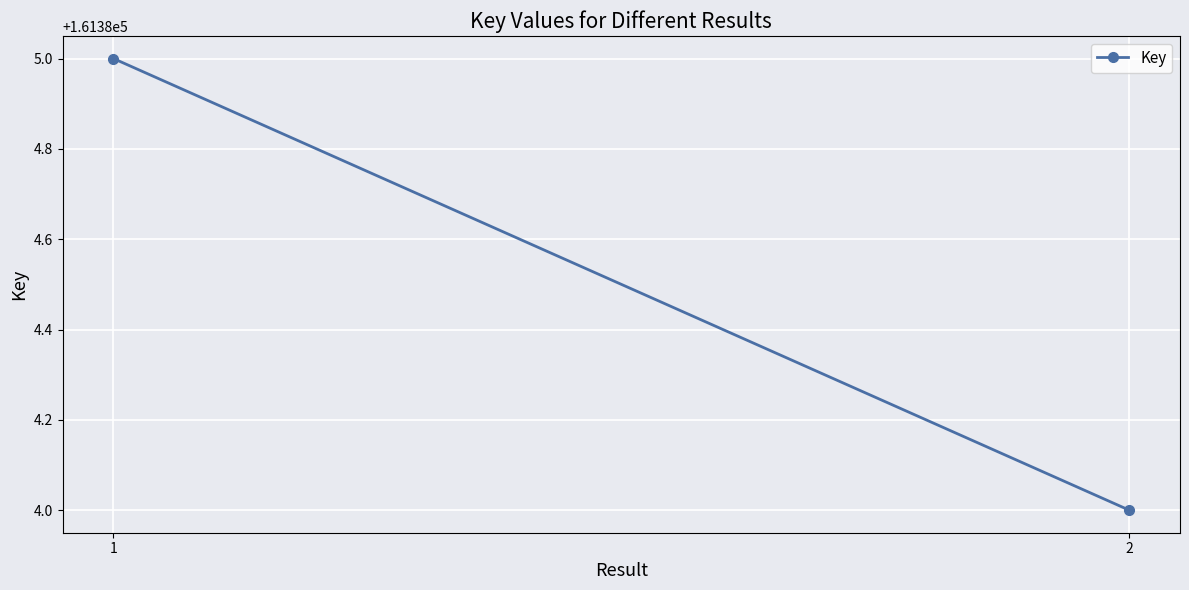

What is the sum of all values?

322769